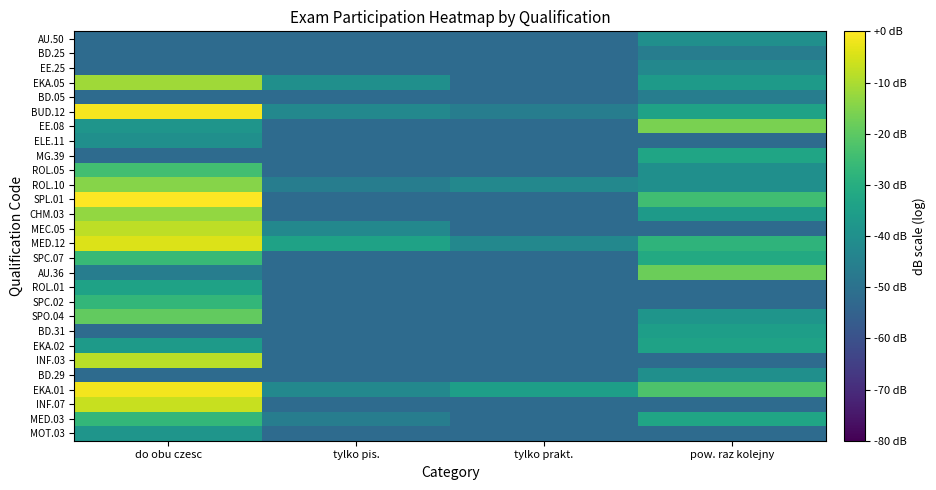

Reading left to right, extract all data points from this chart.

AU.50: do obu czesc=-52.1	tylko pis.=-52.1	tylko prakt.=-52.1	pow. raz kolejny=-40.1
BD.25: do obu czesc=-52.1	tylko pis.=-52.1	tylko prakt.=-52.1	pow. raz kolejny=-46.1
EE.25: do obu czesc=-52.1	tylko pis.=-52.1	tylko prakt.=-52.1	pow. raz kolejny=-42.6
EKA.05: do obu czesc=-11.5	tylko pis.=-40.1	tylko prakt.=-52.1	pow. raz kolejny=-36.5
BD.05: do obu czesc=-52.1	tylko pis.=-52.1	tylko prakt.=-52.1	pow. raz kolejny=-46.1
BUD.12: do obu czesc=-1.2	tylko pis.=-42.6	tylko prakt.=-46.1	pow. raz kolejny=-34.0
EE.08: do obu czesc=-38.1	tylko pis.=-52.1	tylko prakt.=-52.1	pow. raz kolejny=-16.1
ELE.11: do obu czesc=-40.1	tylko pis.=-52.1	tylko prakt.=-52.1	pow. raz kolejny=-52.1
MG.39: do obu czesc=-52.1	tylko pis.=-52.1	tylko prakt.=-52.1	pow. raz kolejny=-33.0
ROL.05: do obu czesc=-24.1	tylko pis.=-52.1	tylko prakt.=-52.1	pow. raz kolejny=-40.1
ROL.10: do obu czesc=-14.4	tylko pis.=-46.1	tylko prakt.=-42.6	pow. raz kolejny=-40.1
SPL.01: do obu czesc=0.0	tylko pis.=-52.1	tylko prakt.=-52.1	pow. raz kolejny=-24.5
CHM.03: do obu czesc=-13.0	tylko pis.=-52.1	tylko prakt.=-52.1	pow. raz kolejny=-36.5
MEC.05: do obu czesc=-7.9	tylko pis.=-42.6	tylko prakt.=-52.1	pow. raz kolejny=-52.1
MED.12: do obu czesc=-4.1	tylko pis.=-34.0	tylko prakt.=-42.6	pow. raz kolejny=-28.0
SPC.07: do obu czesc=-26.1	tylko pis.=-52.1	tylko prakt.=-52.1	pow. raz kolejny=-31.3
AU.36: do obu czesc=-46.1	tylko pis.=-52.1	tylko prakt.=-52.1	pow. raz kolejny=-18.0
ROL.01: do obu czesc=-34.0	tylko pis.=-52.1	tylko prakt.=-52.1	pow. raz kolejny=-52.1
SPC.02: do obu czesc=-27.0	tylko pis.=-52.1	tylko prakt.=-52.1	pow. raz kolejny=-52.1
SPO.04: do obu czesc=-19.2	tylko pis.=-52.1	tylko prakt.=-52.1	pow. raz kolejny=-38.1
BD.31: do obu czesc=-52.1	tylko pis.=-52.1	tylko prakt.=-52.1	pow. raz kolejny=-35.2
EKA.02: do obu czesc=-36.5	tylko pis.=-52.1	tylko prakt.=-52.1	pow. raz kolejny=-34.0
INF.03: do obu czesc=-8.2	tylko pis.=-52.1	tylko prakt.=-52.1	pow. raz kolejny=-52.1
BD.29: do obu czesc=-52.1	tylko pis.=-52.1	tylko prakt.=-52.1	pow. raz kolejny=-40.1
EKA.01: do obu czesc=-1.4	tylko pis.=-42.6	tylko prakt.=-35.2	pow. raz kolejny=-22.3
INF.07: do obu czesc=-6.6	tylko pis.=-52.1	tylko prakt.=-52.1	pow. raz kolejny=-52.1
MED.03: do obu czesc=-27.0	tylko pis.=-46.1	tylko prakt.=-52.1	pow. raz kolejny=-33.0
MOT.03: do obu czesc=-38.1	tylko pis.=-52.1	tylko prakt.=-52.1	pow. raz kolejny=-52.1